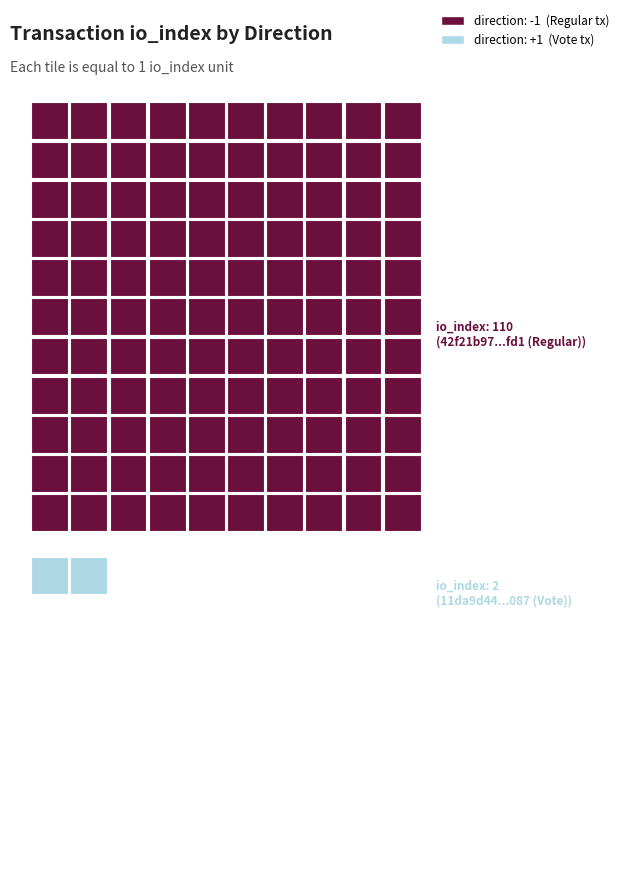

How many values in 42f21b97337a38631ffca64e6058c18ac373fd1 are below zero?

1